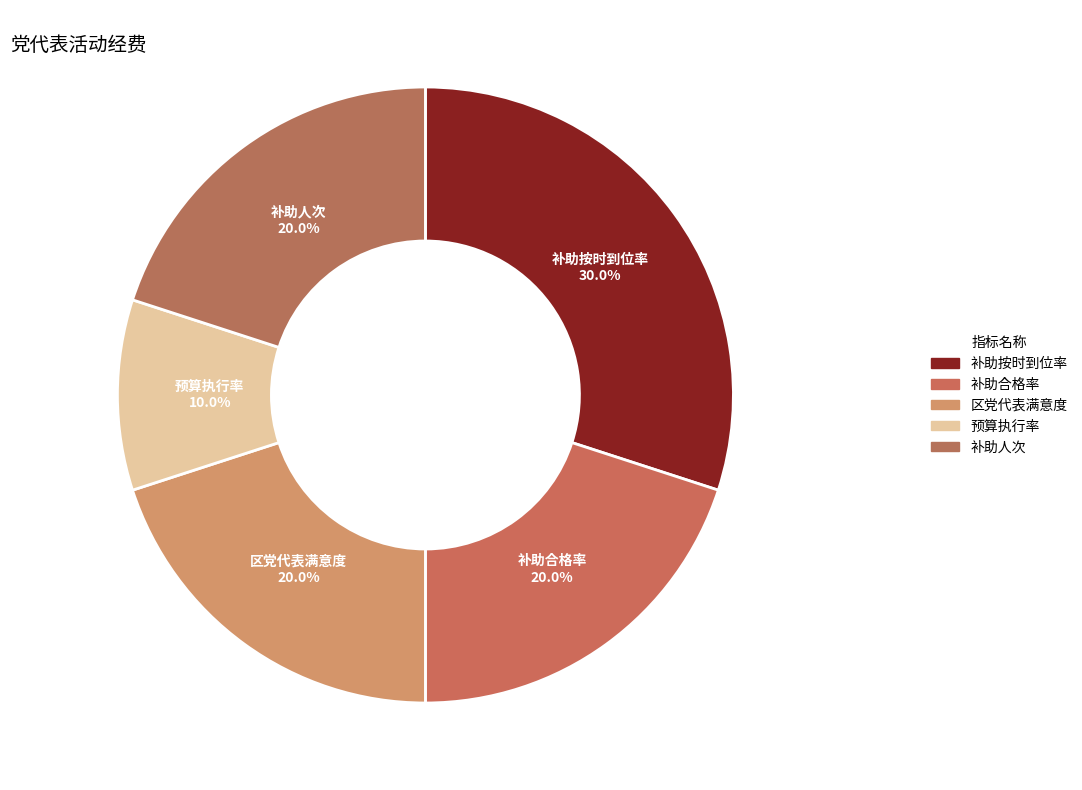

How many segments does this pie chart have?

5